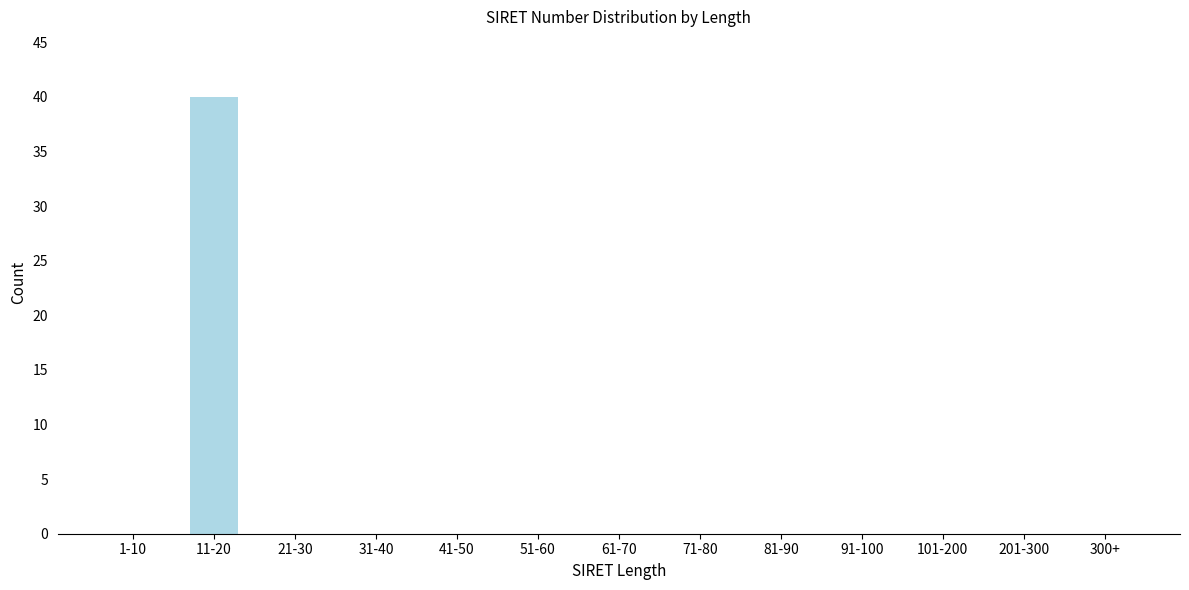

Reading right to left, what are all the values shown in this chart?

300+=0	201-300=0	101-200=0	91-100=0	81-90=0	71-80=0	61-70=0	51-60=0	41-50=0	31-40=0	21-30=0	11-20=40	1-10=0